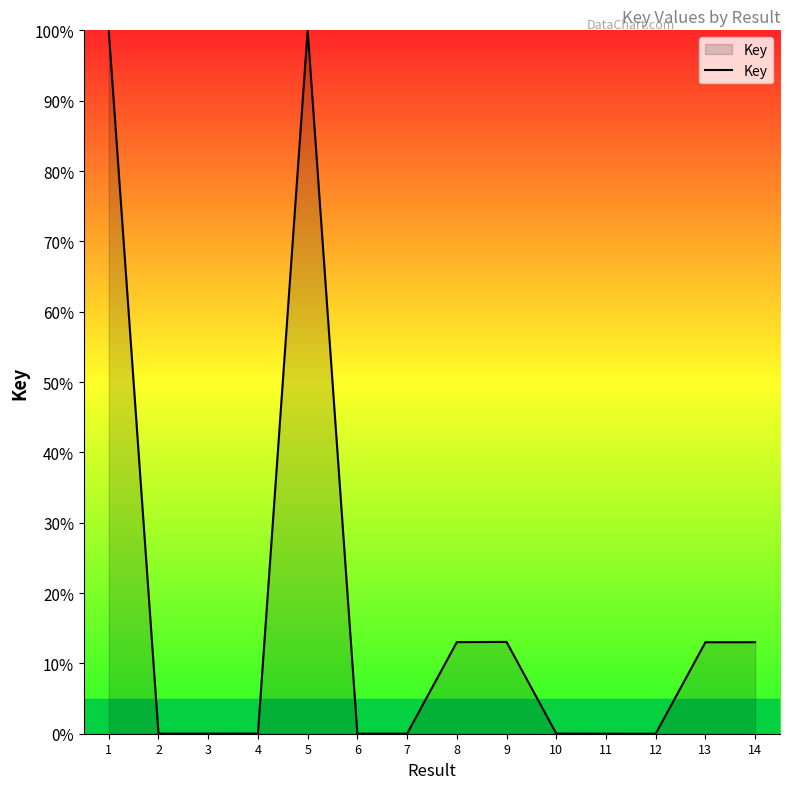

What is the maximum value shown in the chart?

100.0